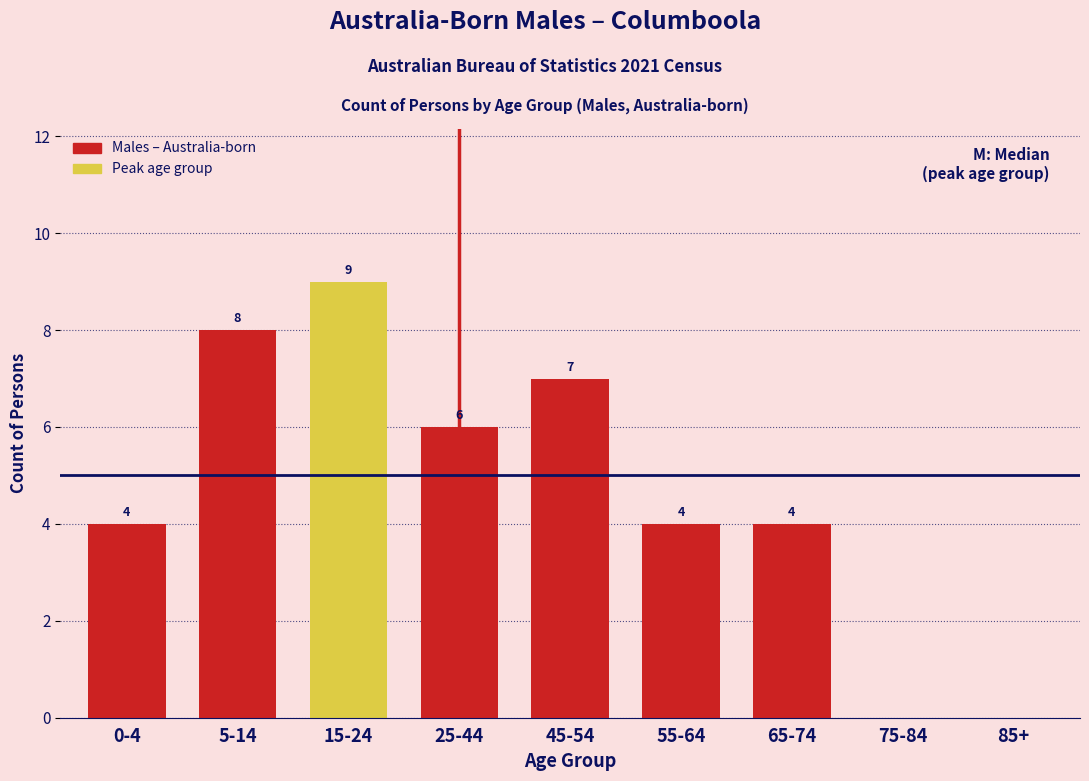

Reading left to right, transcribe all the data shown in this chart.

0-4=4	5-14=8	15-24=9	25-44=6	45-54=7	55-64=4	65-74=4	75-84=0	85+=0